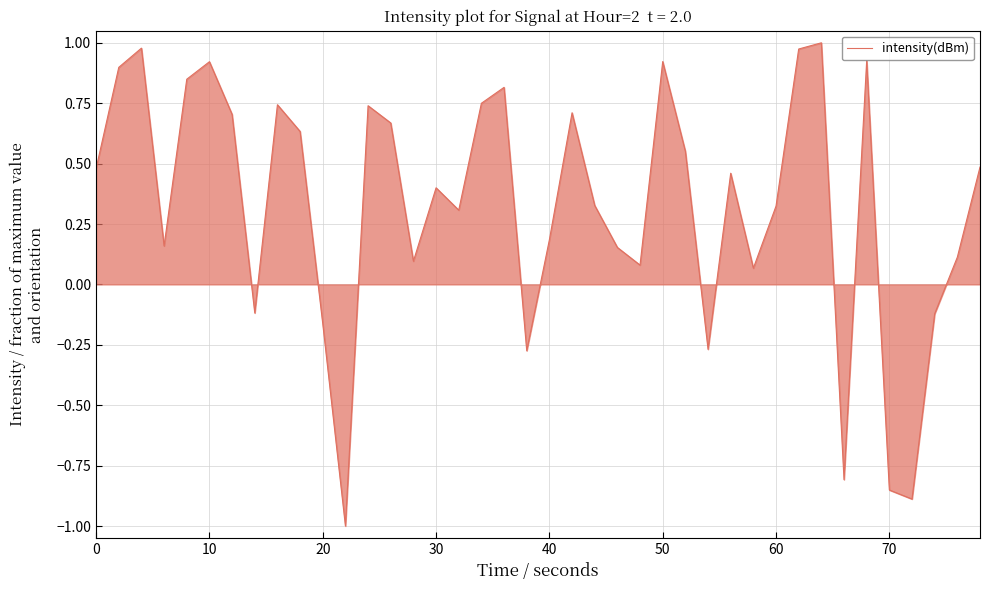

What is the minimum value shown in the chart?

-1.0